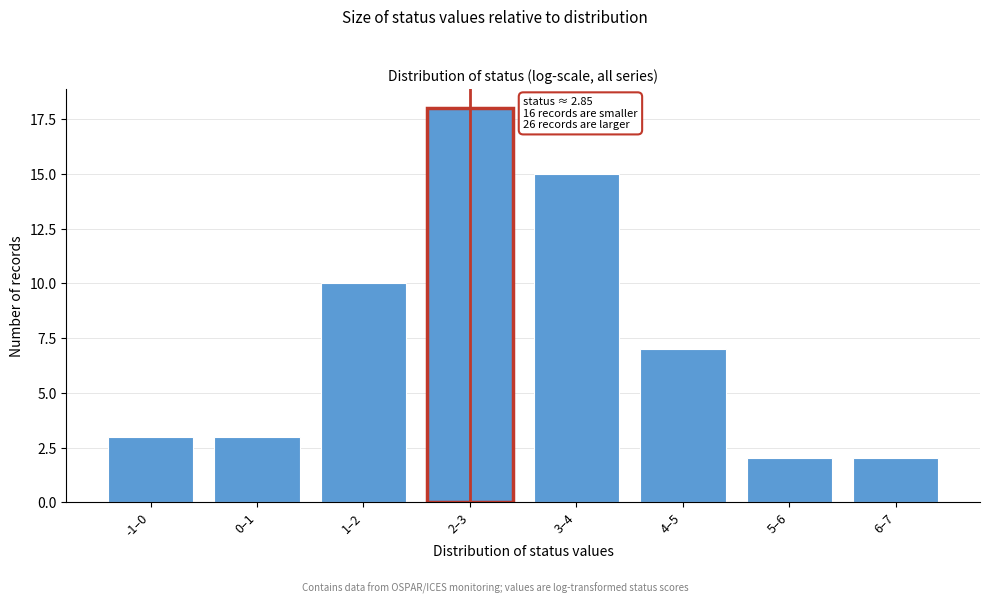

Reading left to right, what are all the values shown in this chart?

-1–0=3	0–1=3	1–2=10	2–3=18	3–4=15	4–5=7	5–6=2	6–7=2